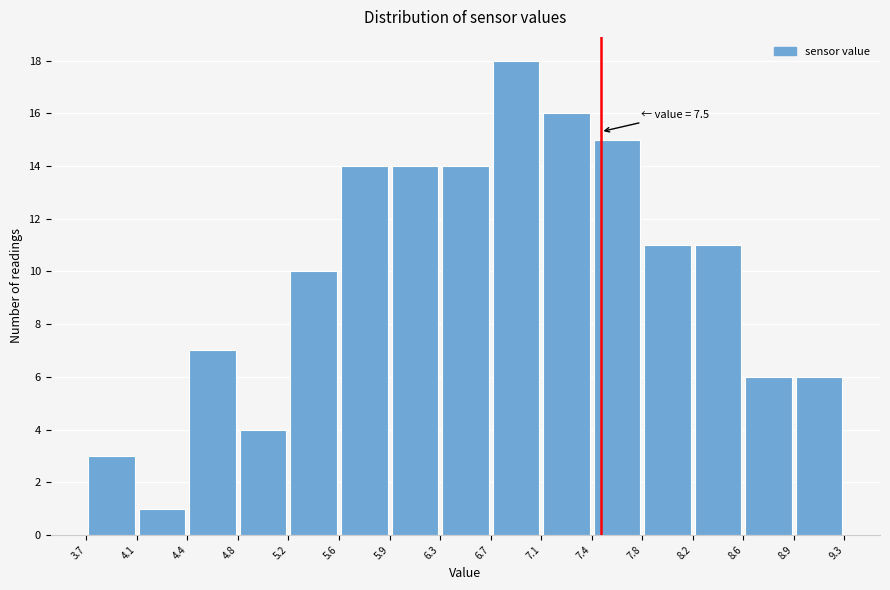

Over which range of the x-axis is the bar tallest?

6.7 to 7.1